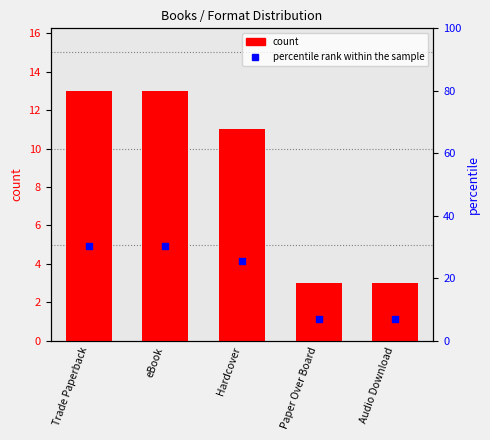

At how many categories does at least one series exceed 25?

3